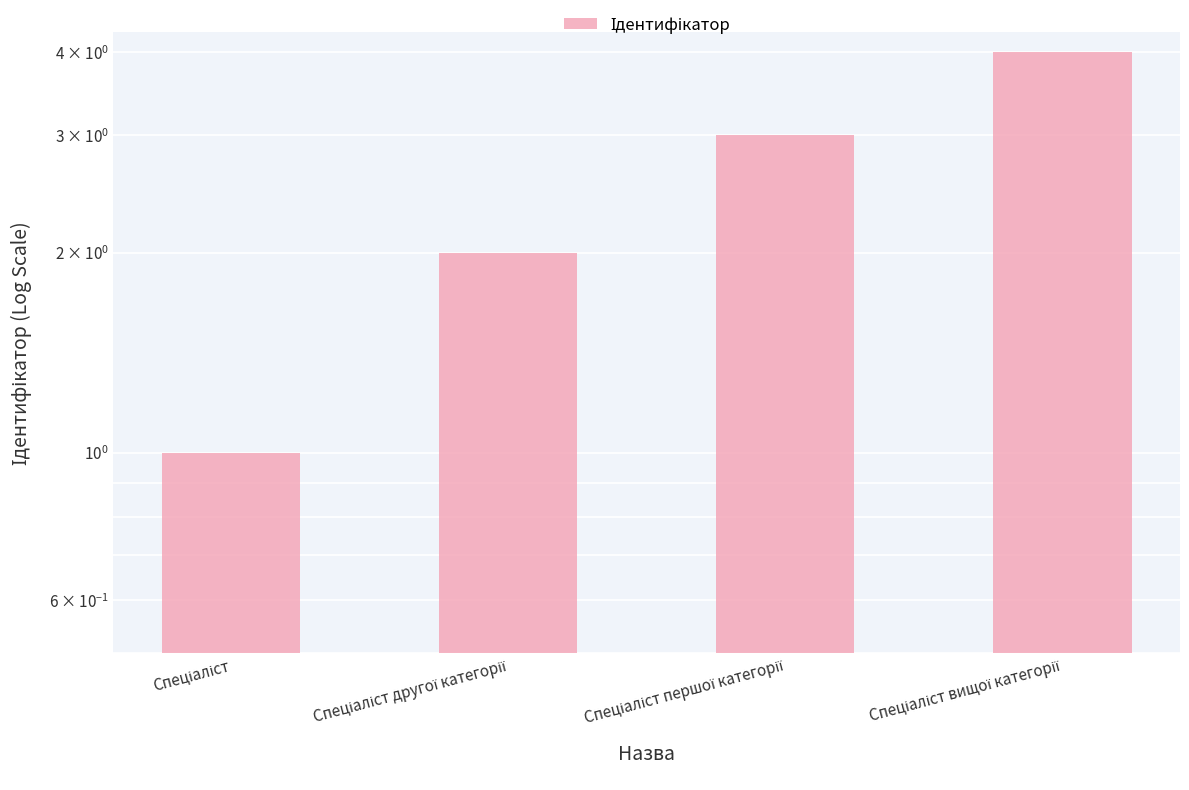

What is the greatest value displayed?

4